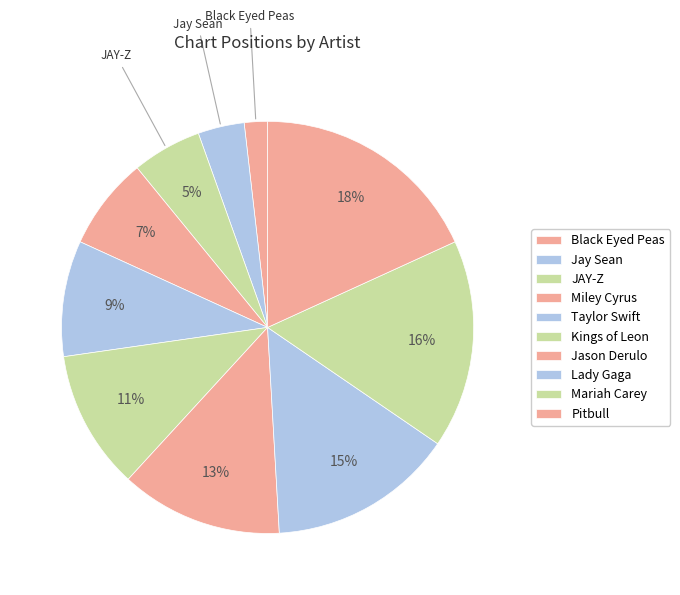

Rank the categories by value from highest to lowest.

Pitbull, Mariah Carey, Lady Gaga, Jason Derulo, Kings of Leon, Taylor Swift, Miley Cyrus, JAY-Z, Jay Sean, Black Eyed Peas